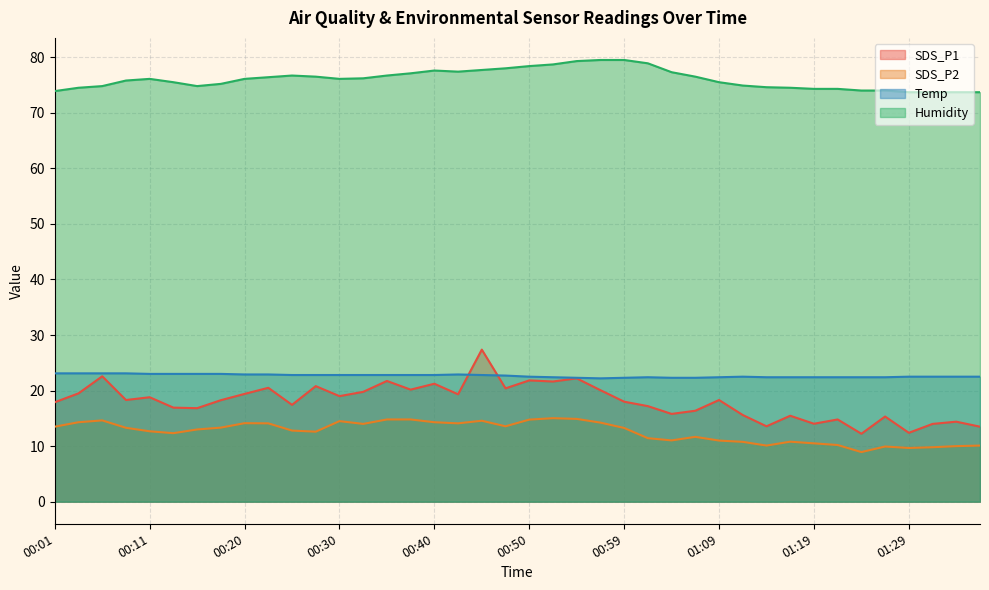

How many values in the Humidity series are below 76?

19